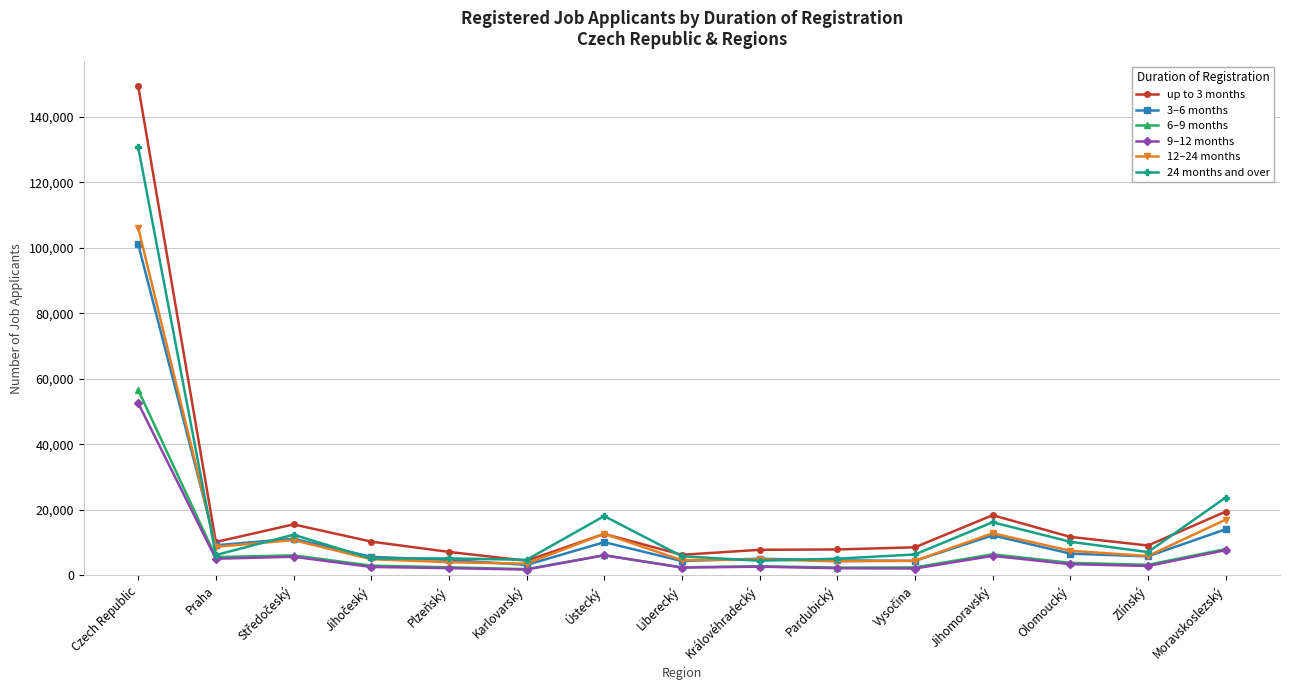

Which category has the highest value across all series?

Czech Republic